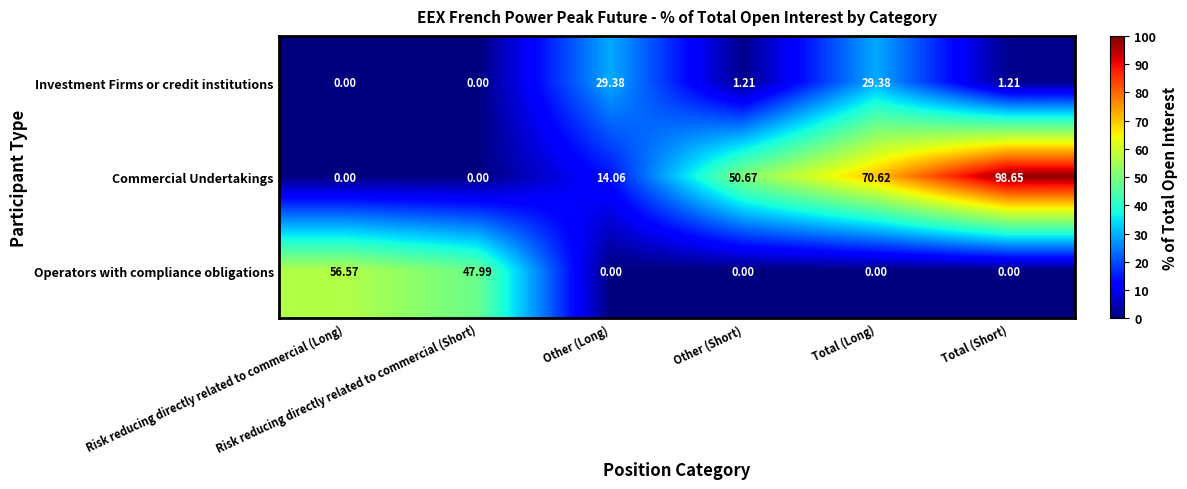

Which series has the largest total across all categories?

Commercial Undertakings